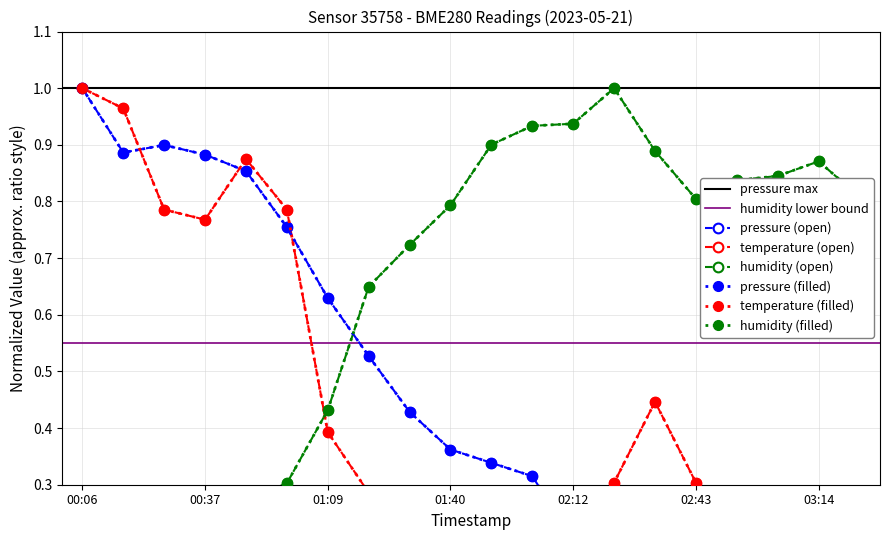

In humidity, how many points are lower than both neighbors (excluding endpoints)?

2